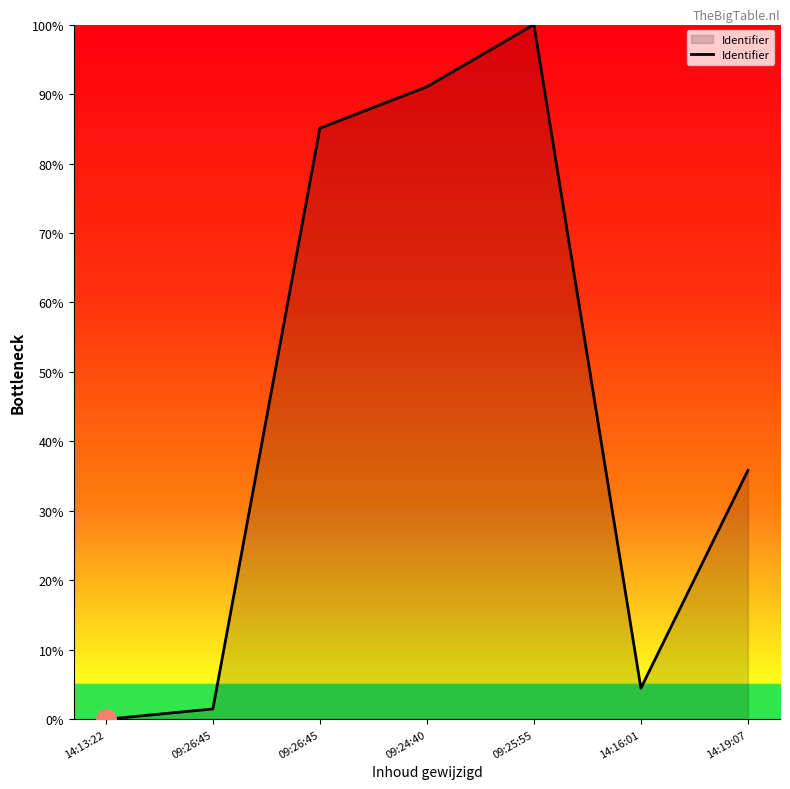

Count the number of values greater than 35.

4